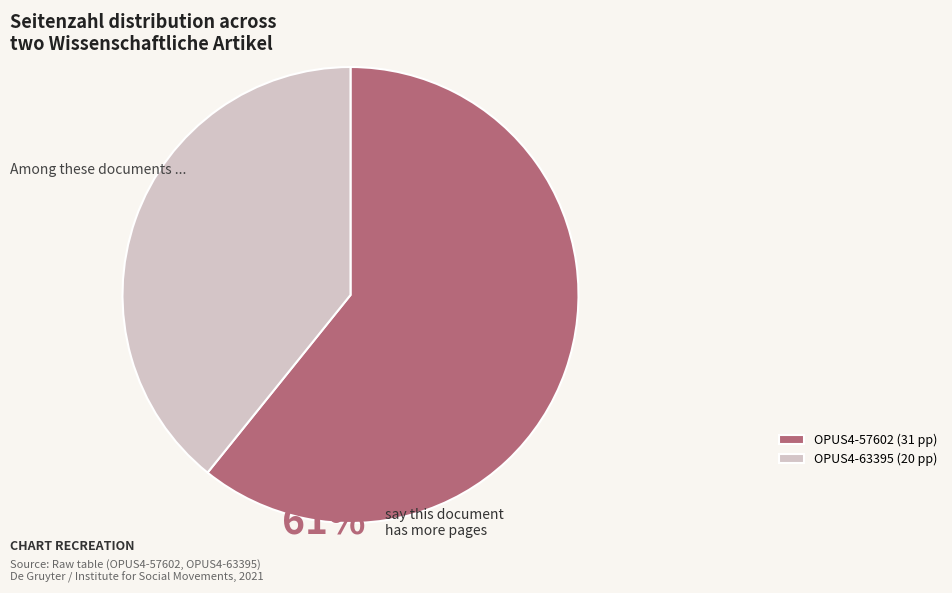

Is the sum of OPUS4-57602 (31 pp) and OPUS4-63395 (20 pp) greater than half?

Yes